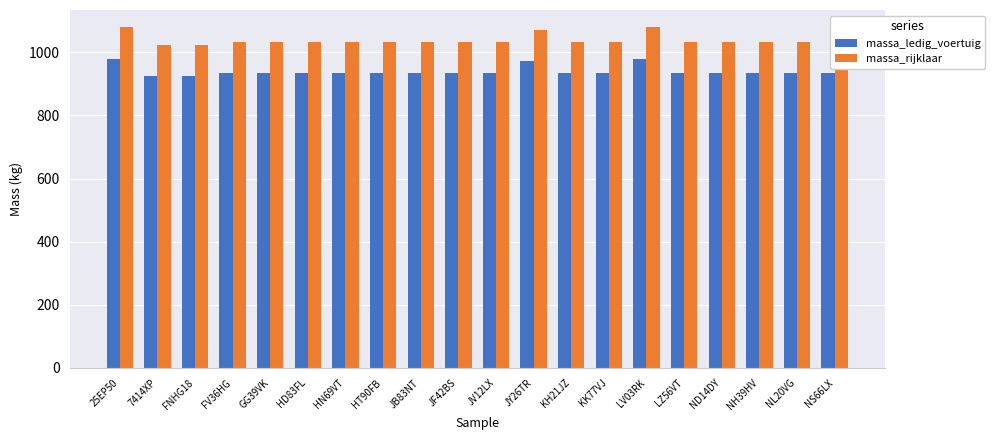

Which series has the largest total across all categories?

massa_rijklaar